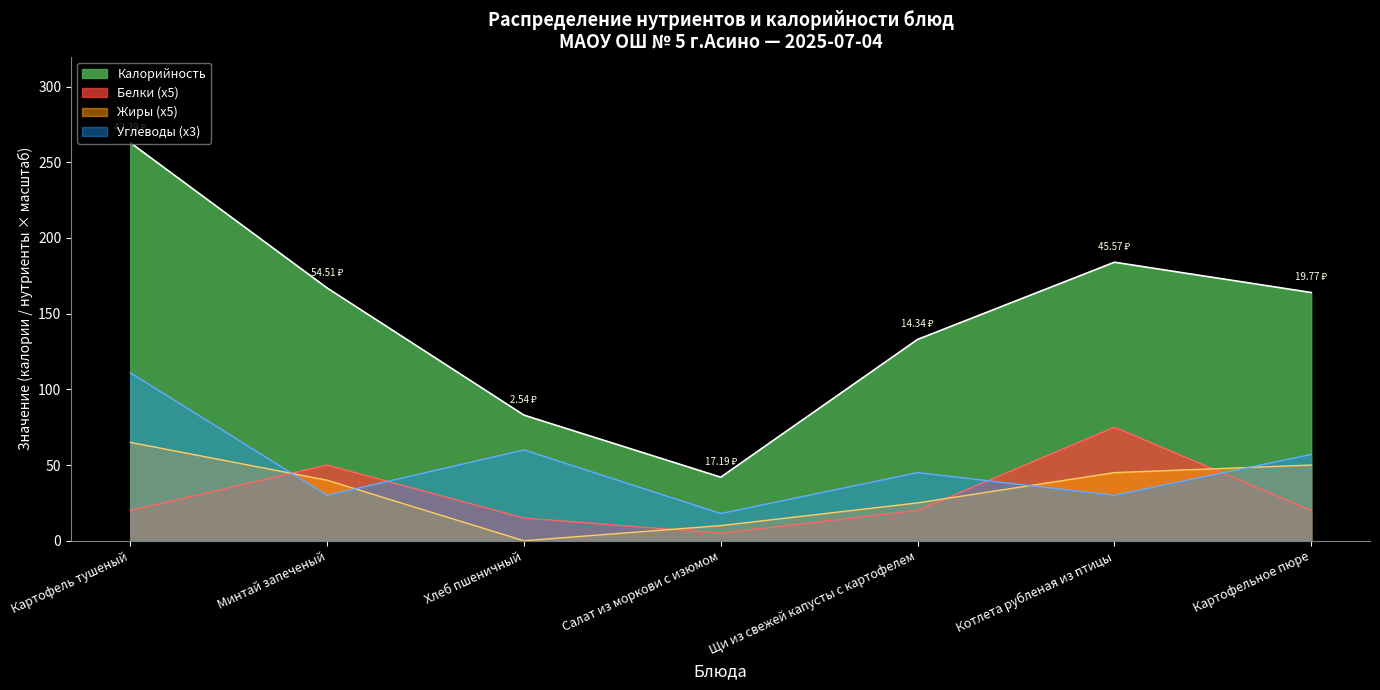

How many lines are shown in the chart?

4